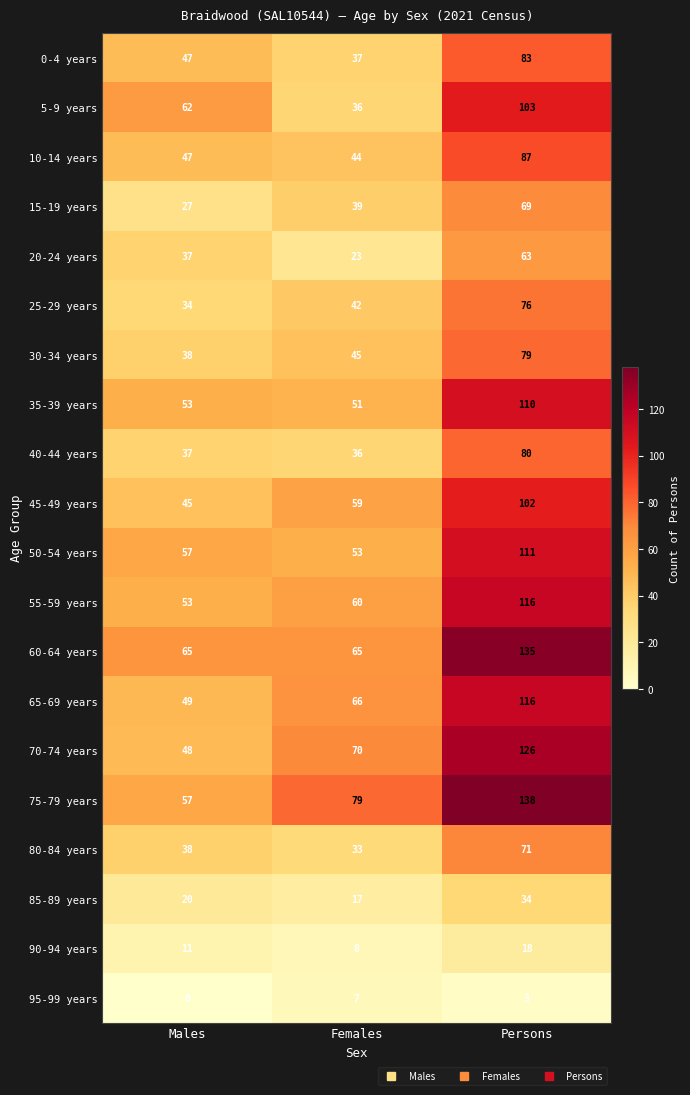

What value does the 95-99 years series have at Persons?

3